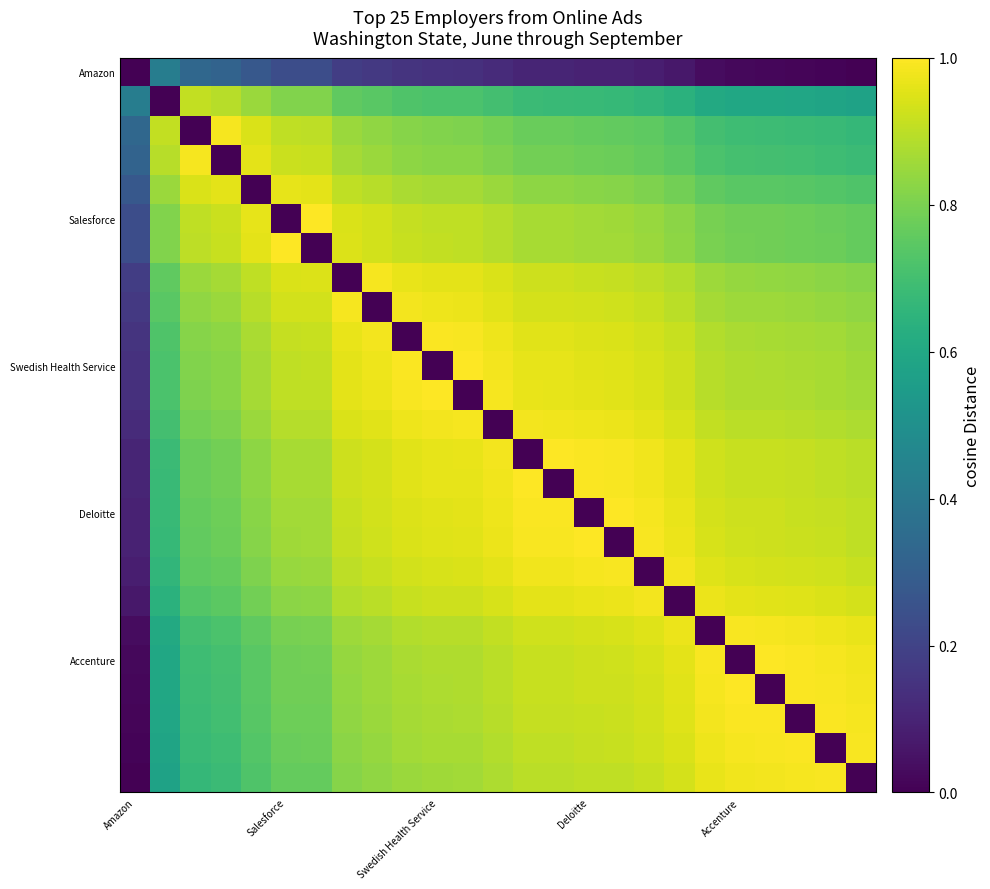

At how many categories does at least one series exceed 0?

25